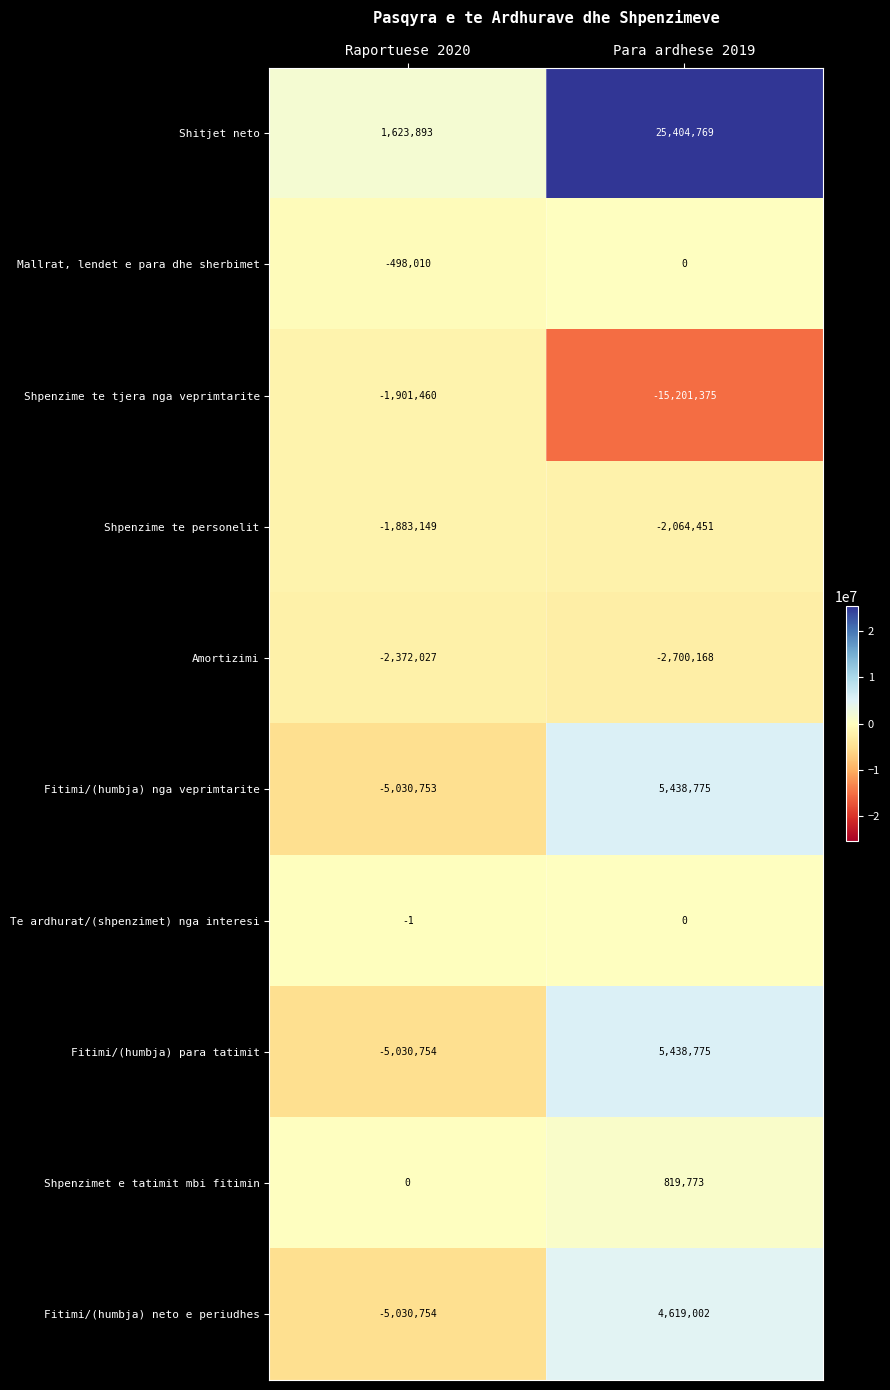

Reading left to right, what are all the values shown in this chart?

Shitjet neto: Raportuese 2020=1623893	Para ardhese 2019=25404769
Mallrat, lendet e para dhe sherbimet: Raportuese 2020=-498010	Para ardhese 2019=0
Shpenzime te tjera nga veprimtarite: Raportuese 2020=-1901460	Para ardhese 2019=-15201375
Shpenzime te personelit: Raportuese 2020=-1883149	Para ardhese 2019=-2064451
Amortizimi: Raportuese 2020=-2372027	Para ardhese 2019=-2700168
Fitimi/(humbja) nga veprimtarite: Raportuese 2020=-5030753	Para ardhese 2019=5438775
Te ardhurat/(shpenzimet) nga interesi: Raportuese 2020=-1	Para ardhese 2019=0
Fitimi/(humbja) para tatimit: Raportuese 2020=-5030754	Para ardhese 2019=5438775
Shpenzimet e tatimit mbi fitimin: Raportuese 2020=0	Para ardhese 2019=819773
Fitimi/(humbja) neto e periudhes: Raportuese 2020=-5030754	Para ardhese 2019=4619002